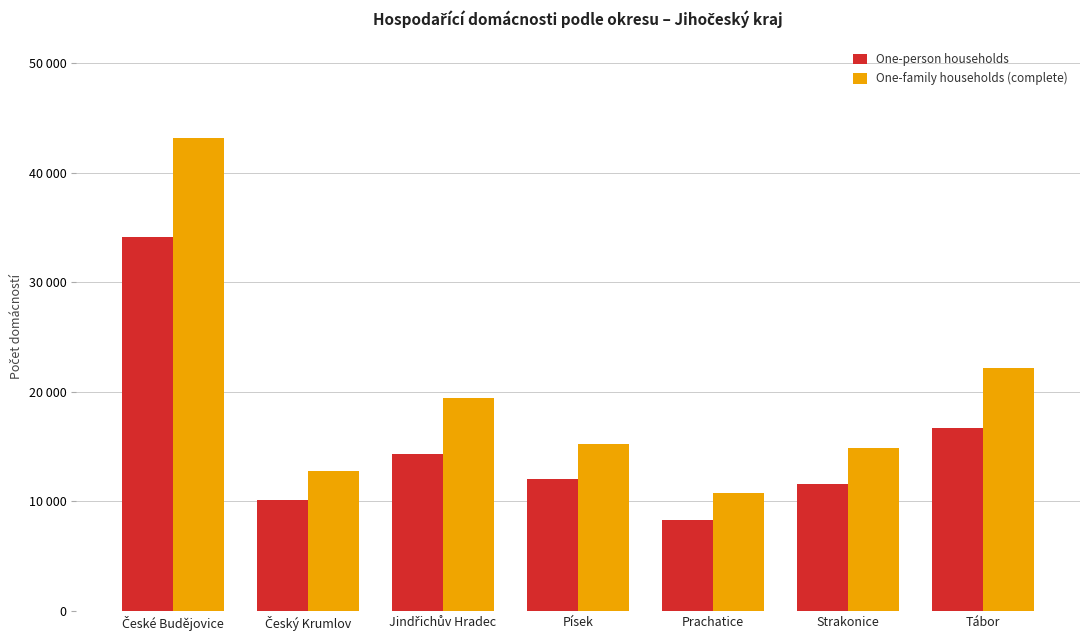

What is the sum of the One-family households (complete) values at Tábor and Písek?

37446